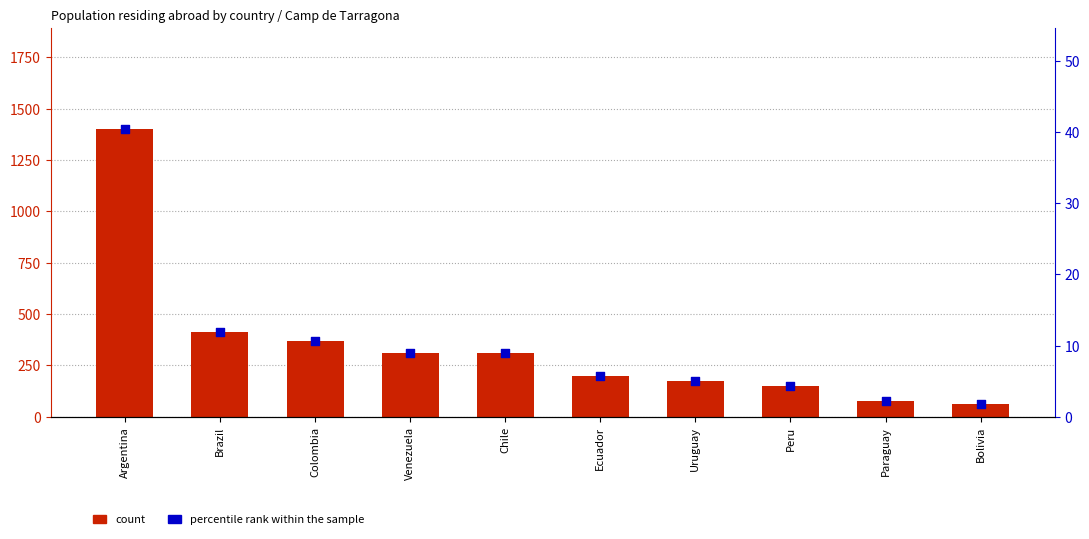

What is the total value across all series at Bolivia?

64.8